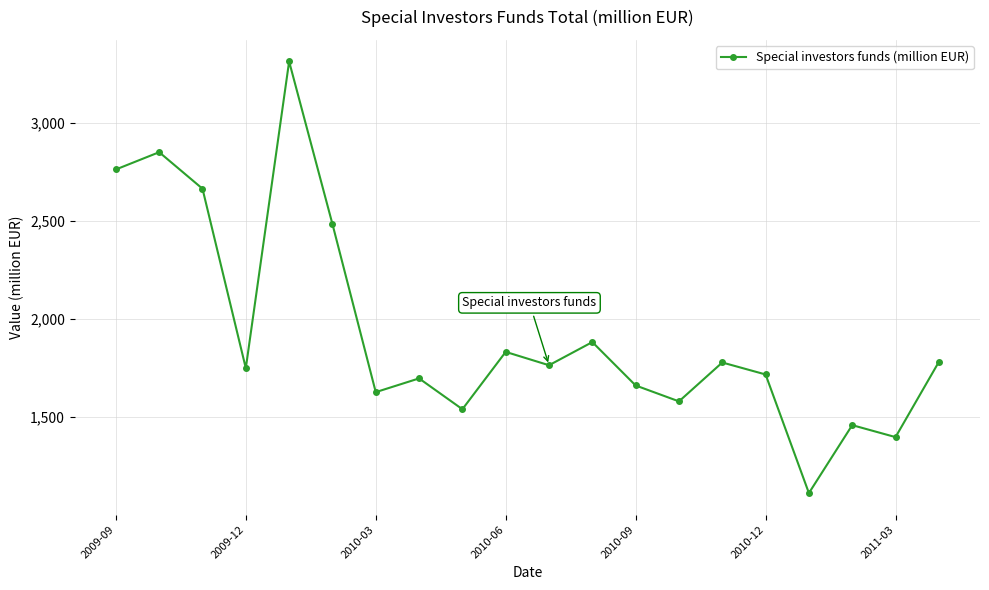

What is the maximum value shown in the chart?

3312